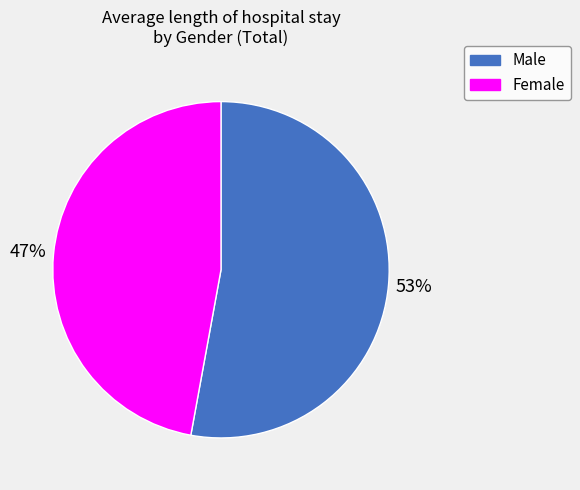

To the nearest percent, what portion does Female represent?

47%